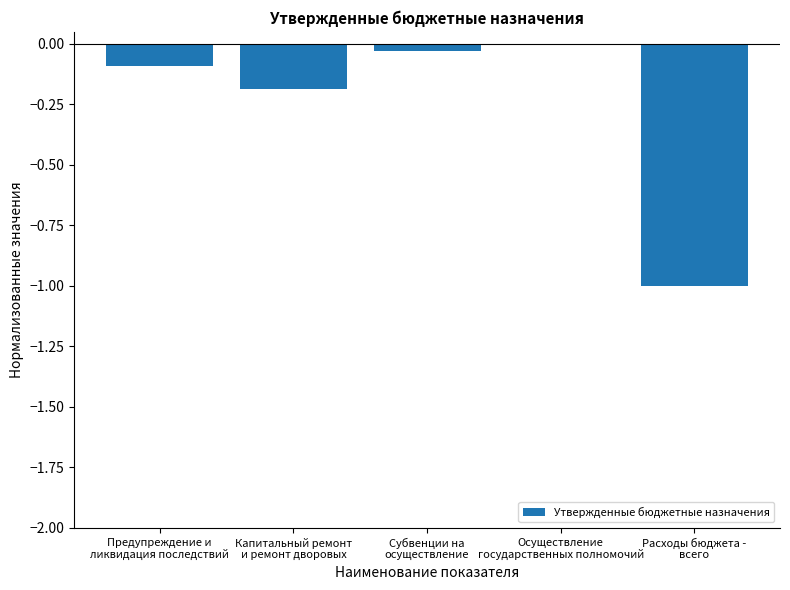

What is the sum of all values?

-1.3